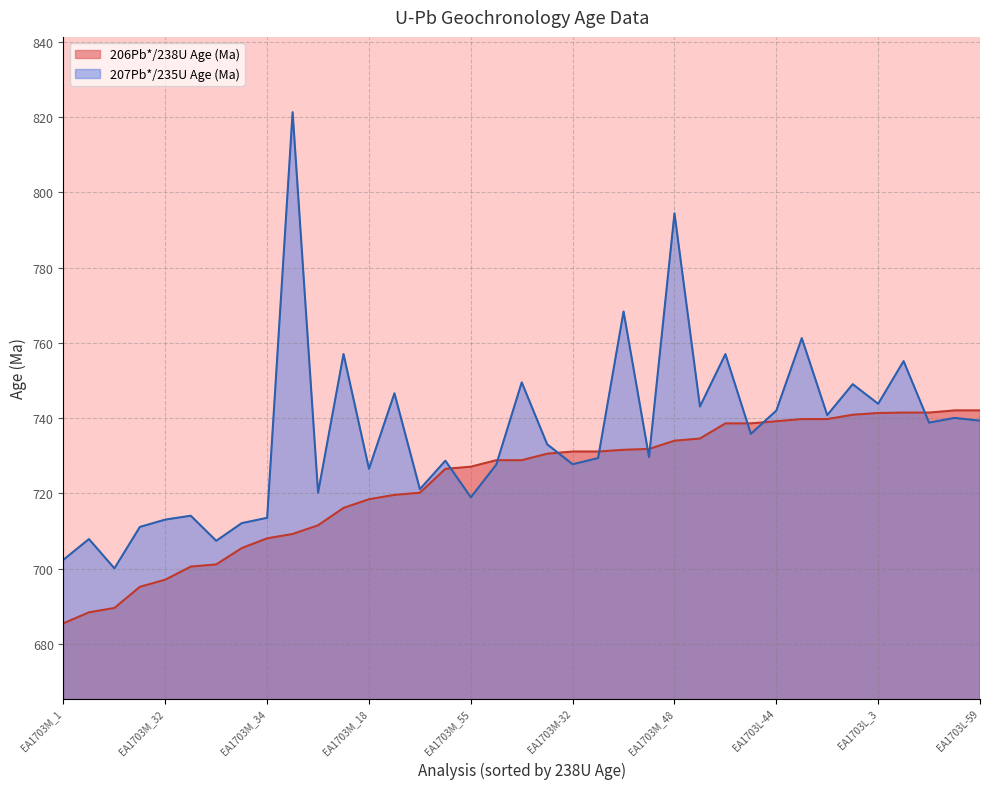

Which has a higher value, EA1703M-62 or EA1703M_48?

EA1703M-62